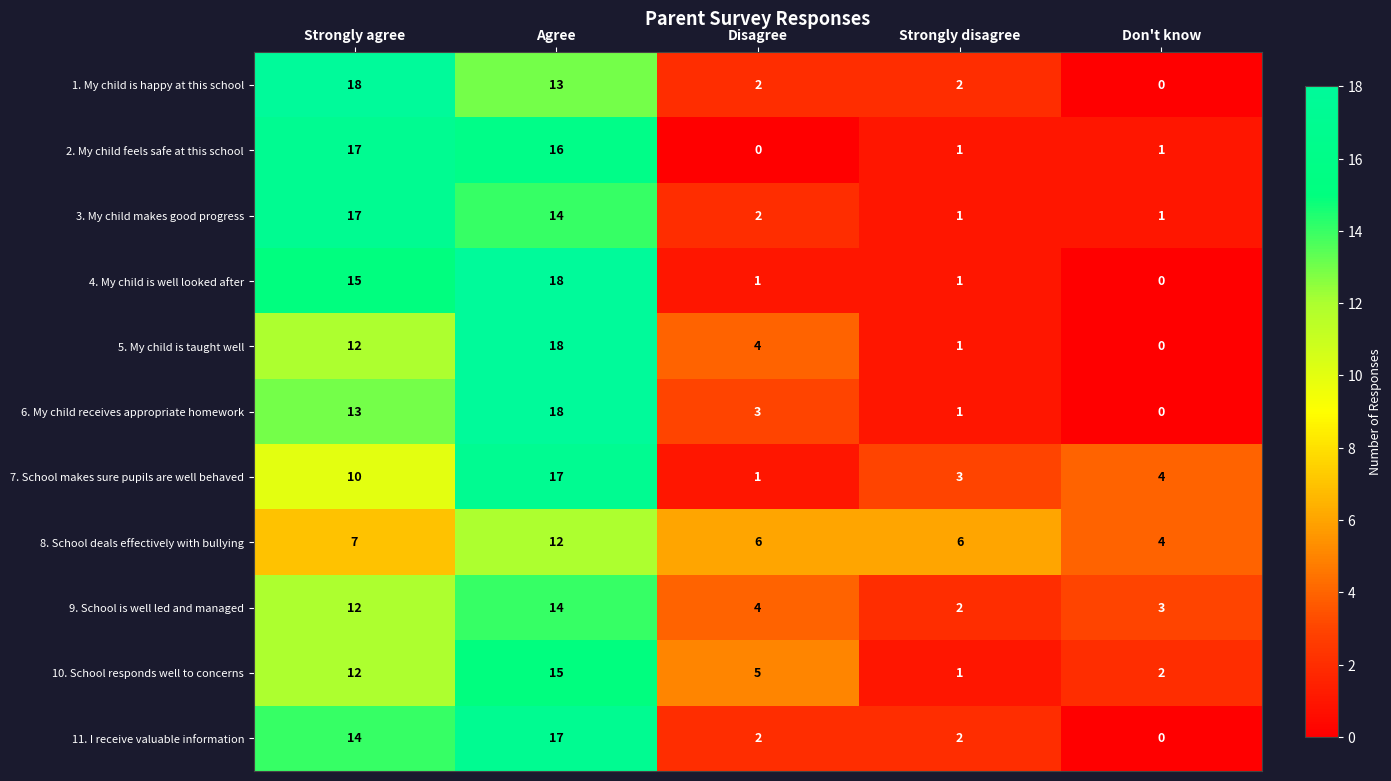

What is the difference between the maximum and minimum values in the 2. My child feels safe at this school series?

17